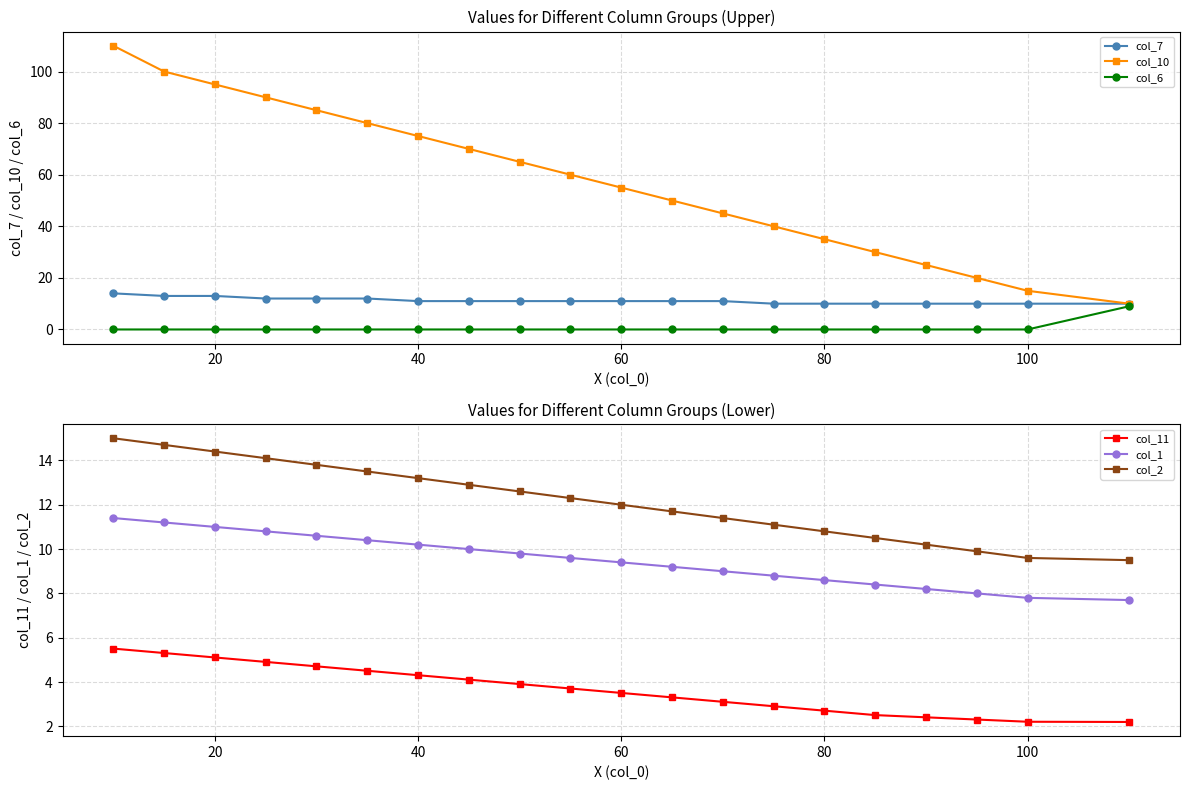

What are all the series names shown in the legend?

col_7, col_10, col_6, col_11, col_1, col_2